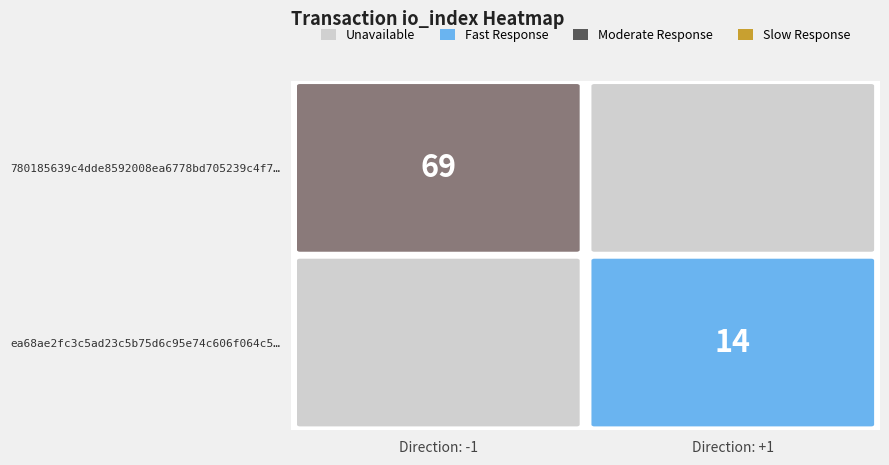

Reading left to right, list all the values displayed in this chart.

780185639c4dde8592008ea6778bd705239c4f7: -1	69
ea68ae2fc3c5ad23c5b75d6c95e74c606f064c5: 1	14